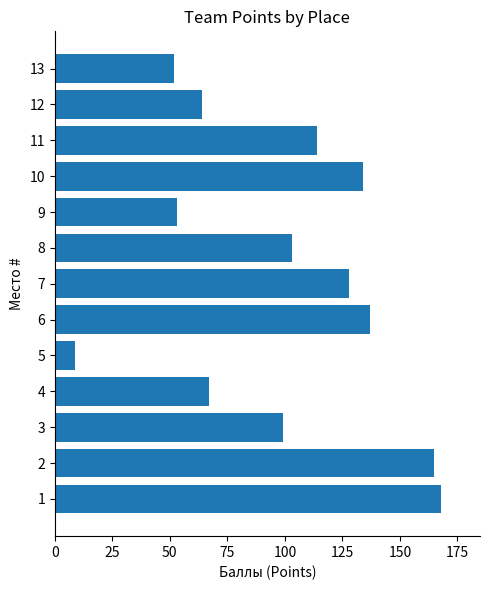

The value at 7 is 59. True or false?

False